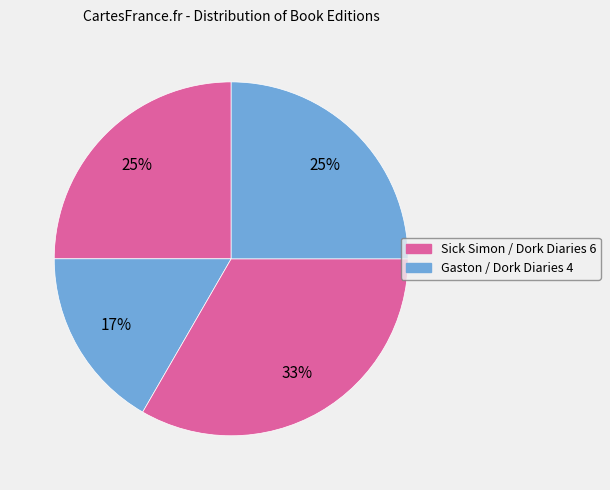

How many segments does this pie chart have?

4